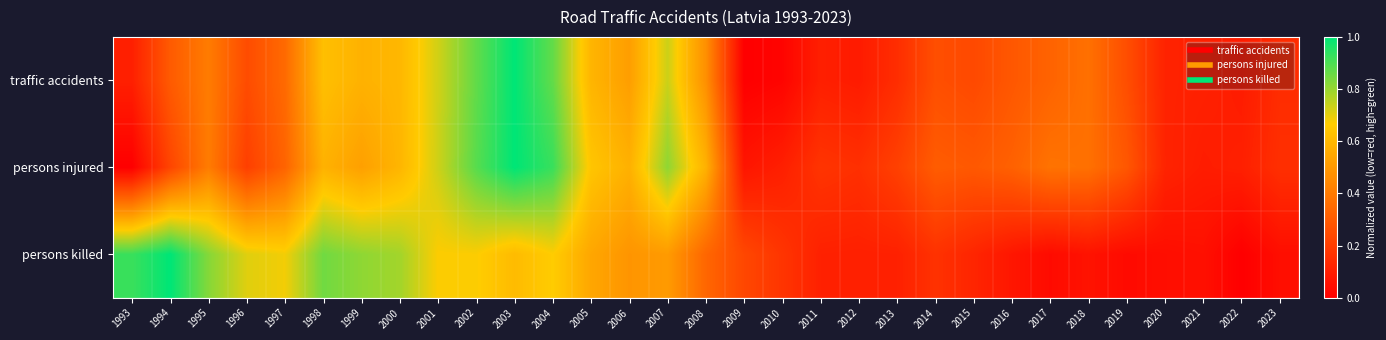

What is the greatest value displayed?

1.0